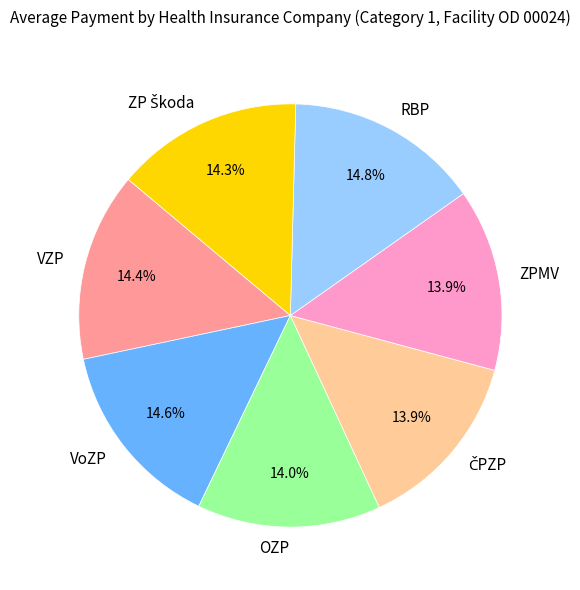

The ZPMV slice represents 14% of the pie. True or false?

True